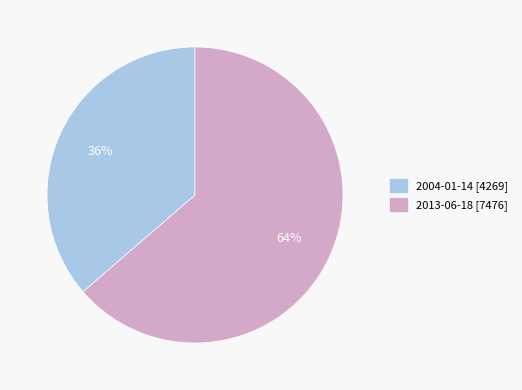

What is the smallest slice in the pie chart?

2004-01-14